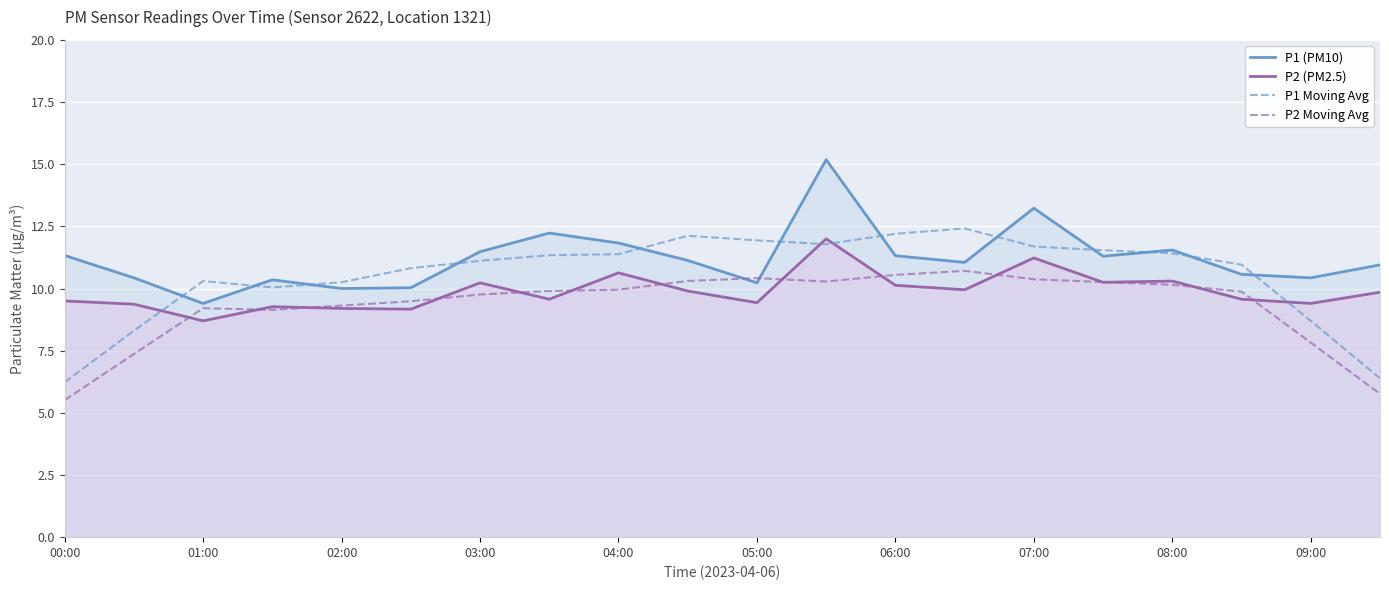

Does the chart display data point markers on the line(s)?

No